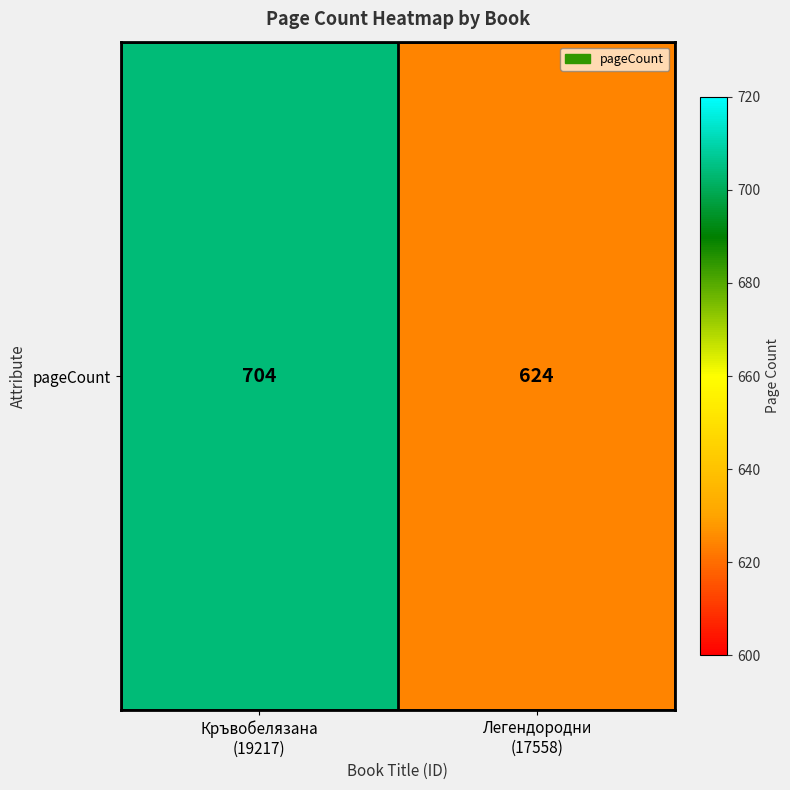

What is the difference between the maximum and minimum values?

80